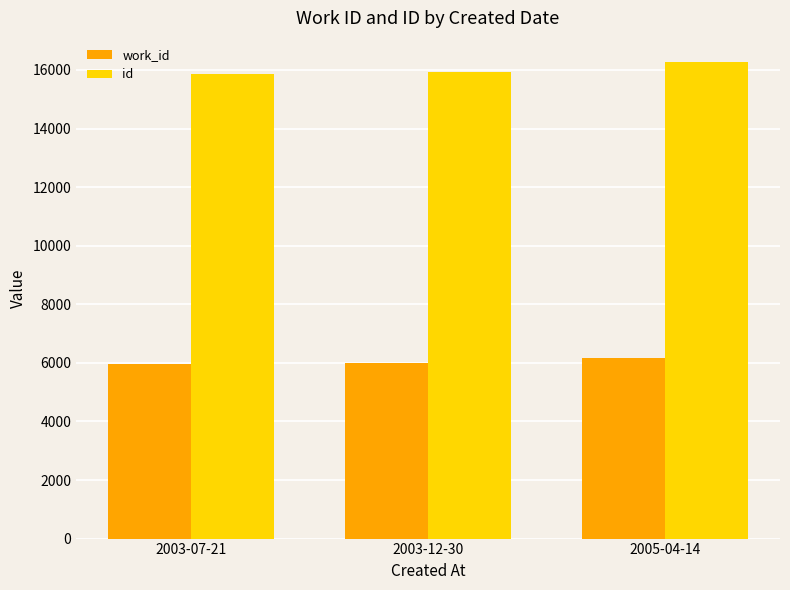

Count the id values in the range 15856 to 16280.

3